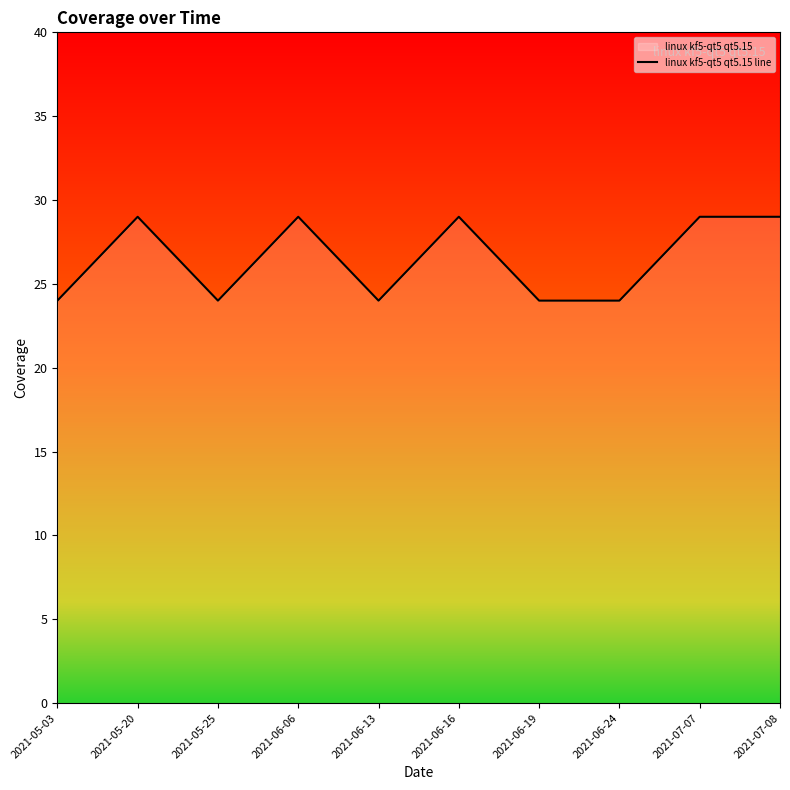

Approximately how many times larger is the value at 2021-06-19 compared to 2021-05-20?

0.8